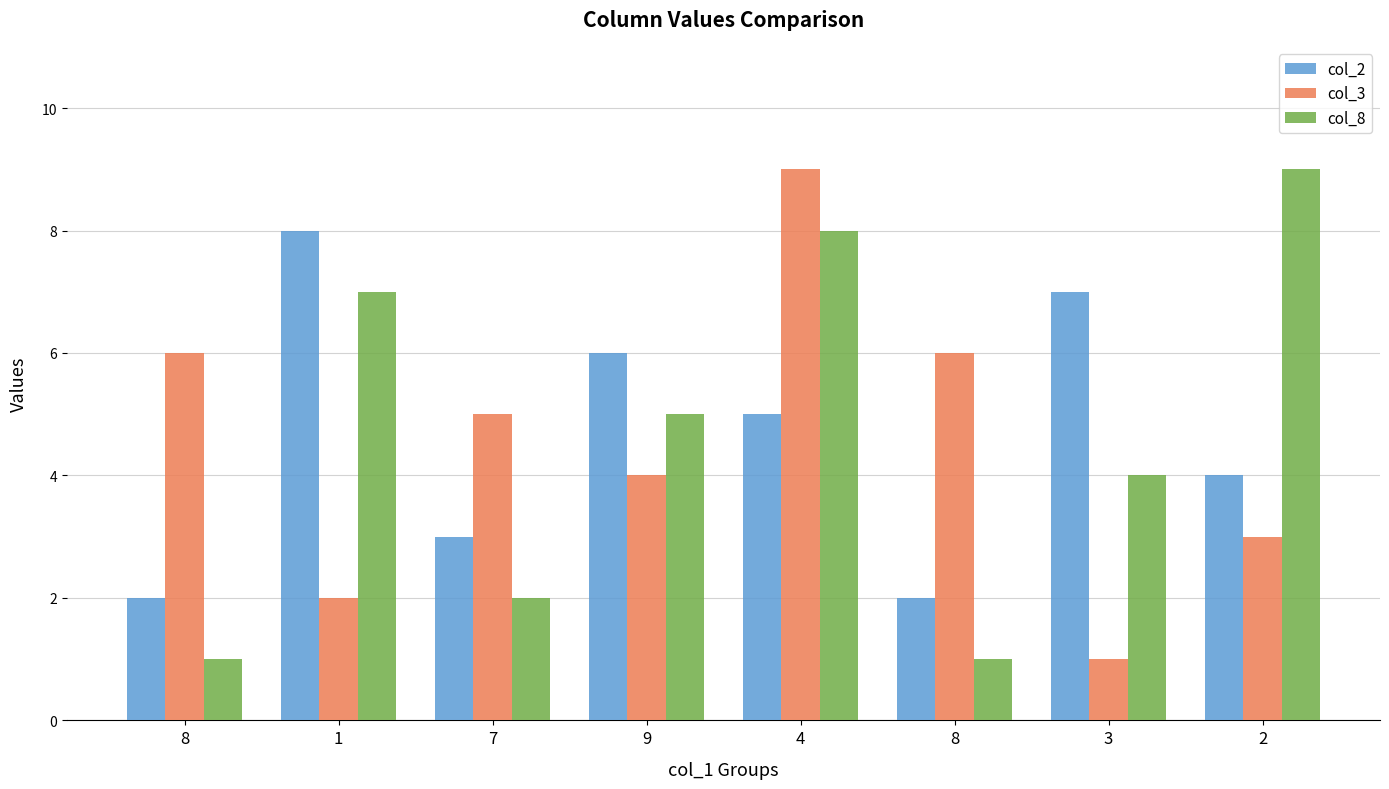

What is the approximate value of col_2 at 9?

6